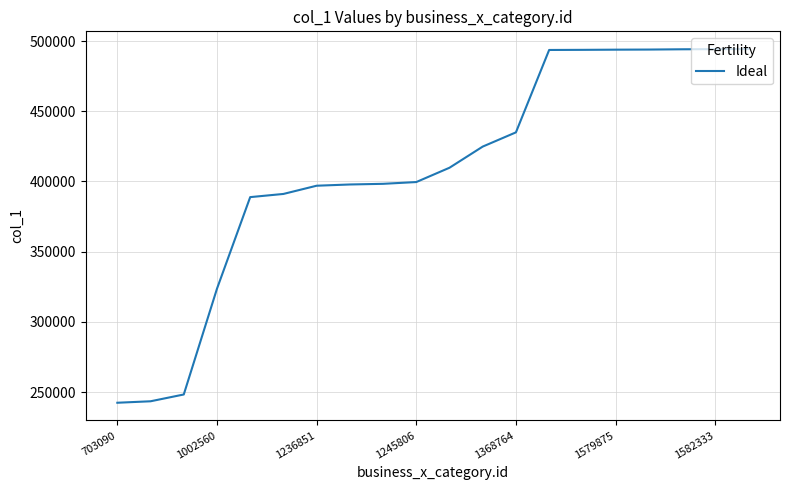

What is the difference between the maximum and minimum values?

251953